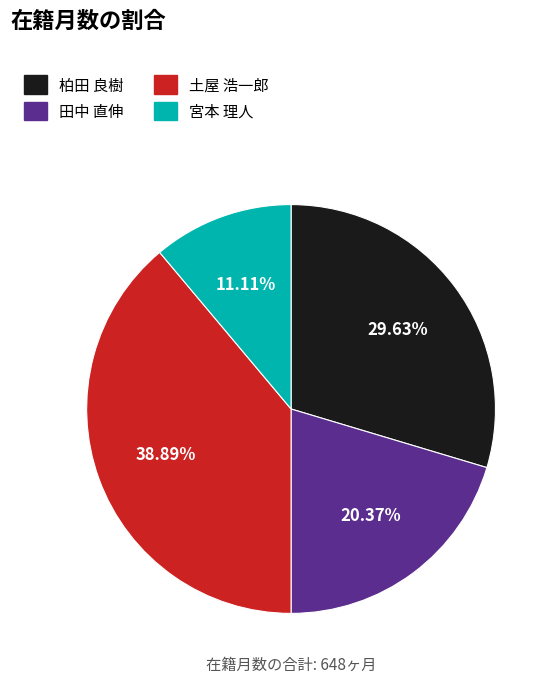

To the nearest percent, what is the difference between the 土屋 浩一郎 and 柏田 良樹 slice percentages?

9%